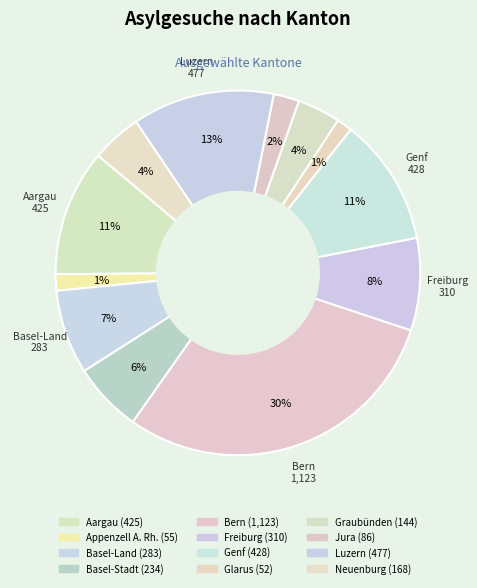

True or false: Basel-Stadt accounts for 6% of the total.

True